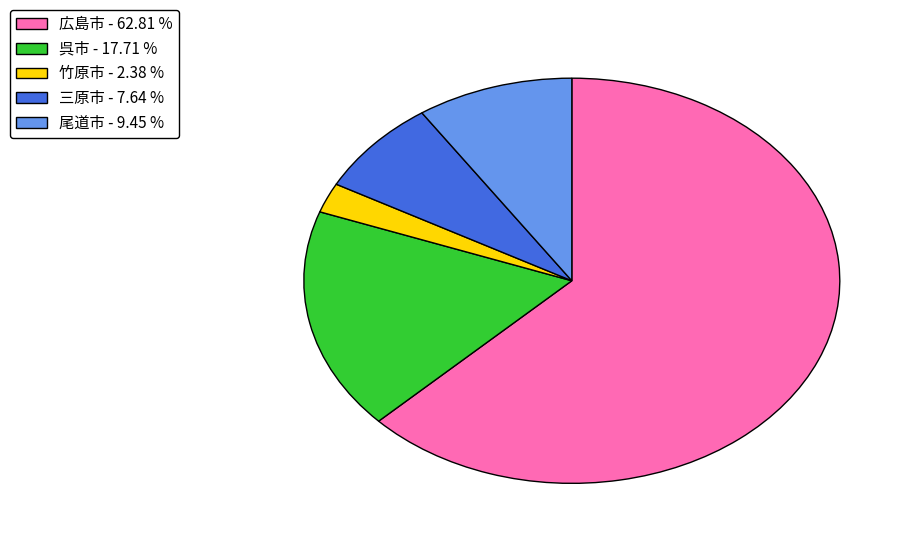

Which category has the smallest portion of the pie?

竹原市